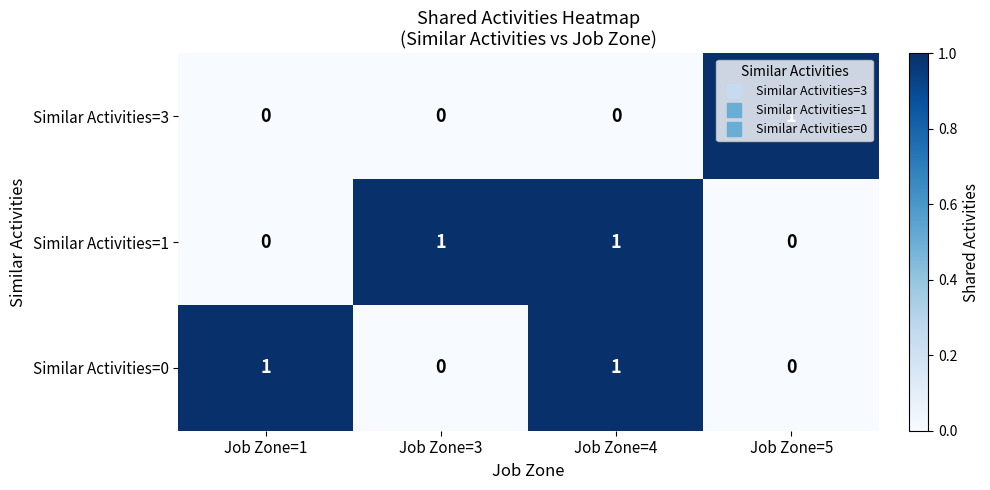

True or false: Similar Activities=0 has a value of 0 at Job Zone=3.

True